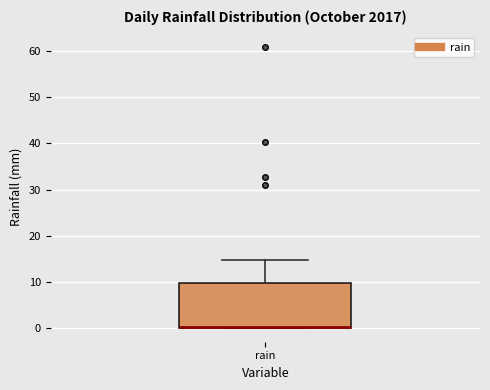

Read this box plot against the y-axis: the position of the median line, the range covered by the box, and the ends of both whiskers. The values are not printed on the chart, so give them approximately, as read against the axis.

median 0 (drawn on the box's lower edge), box 0 to 10, whiskers 0 to 15